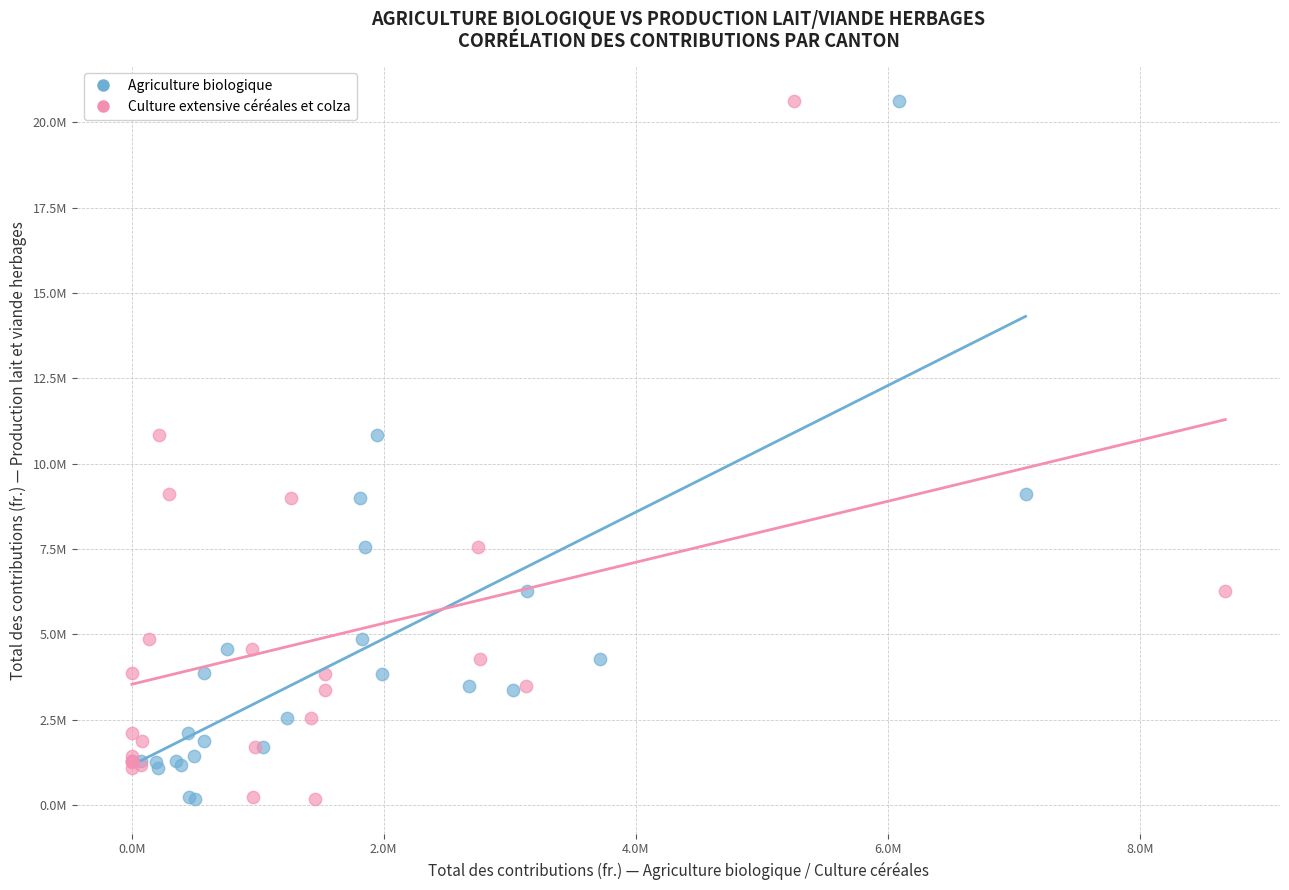

What are all the series names shown in the legend?

Agriculture biologique, Culture extensive céréales et colza